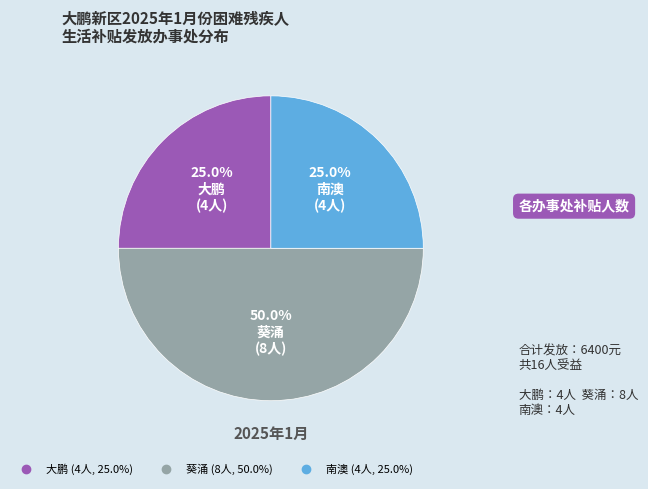

To the nearest percent, what percentage of the pie is 葵涌?

50%